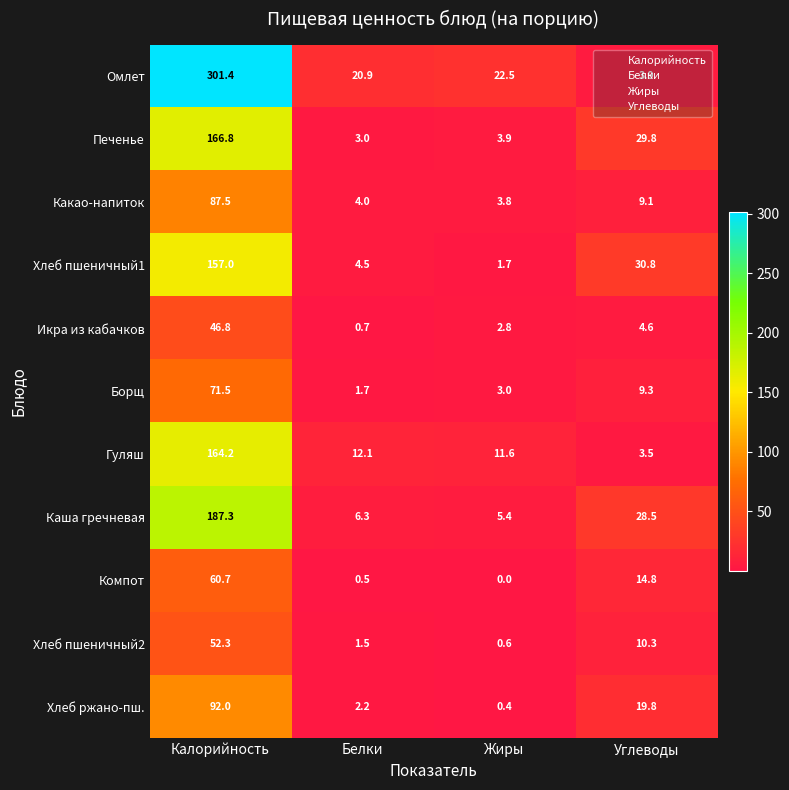

How many distinct data groups are displayed?

11